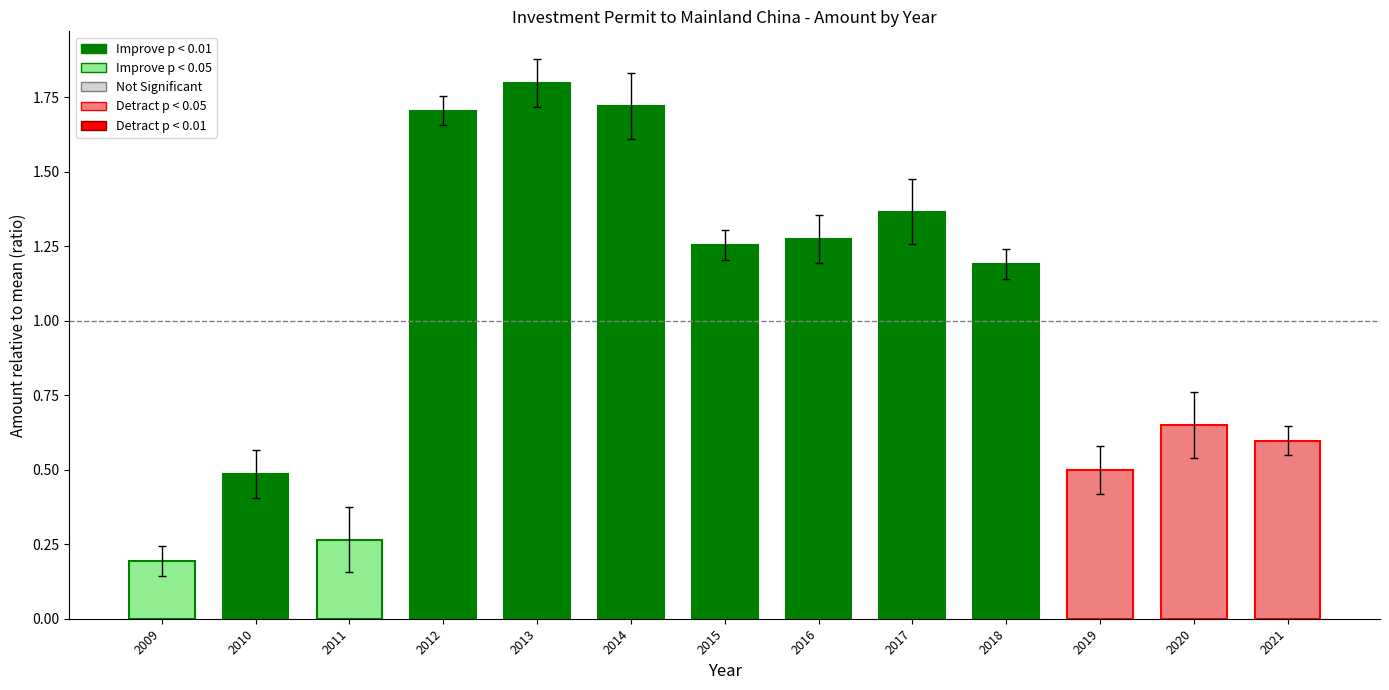

The value at 2014 is 1.7. True or false?

True